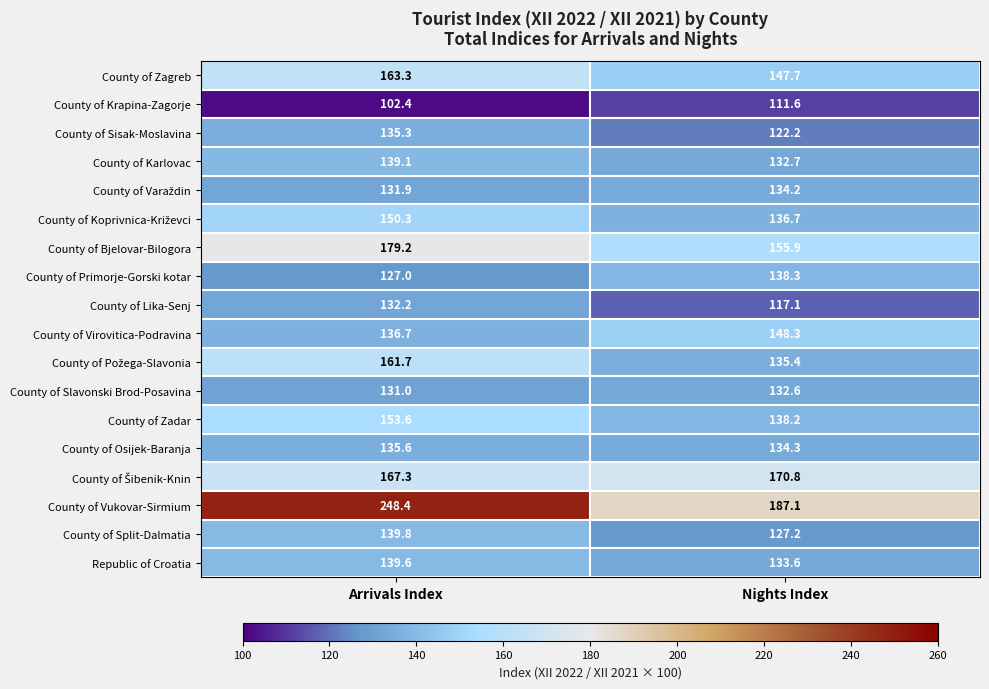

Is it true that County of Zagreb equals 244.2 at Nights Index?

False